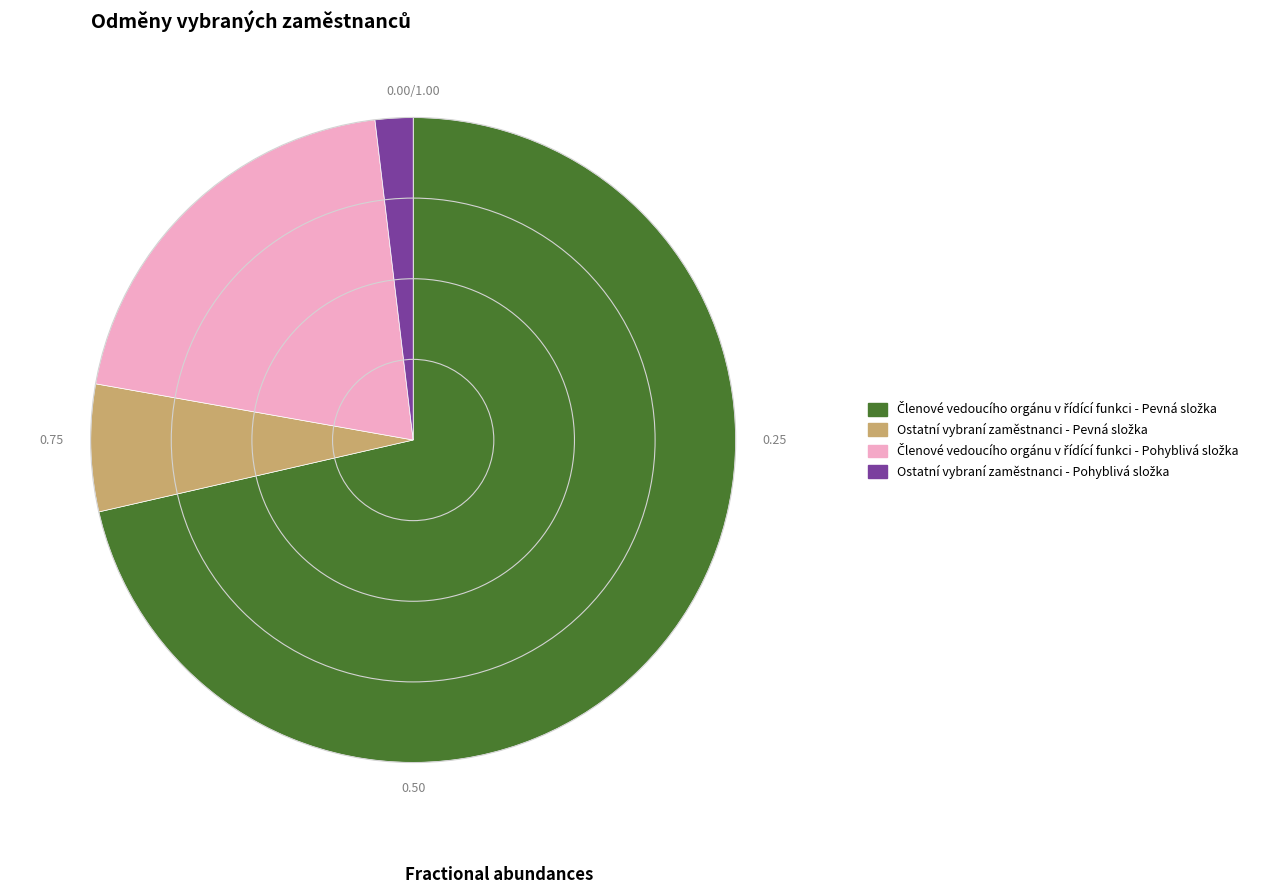

Is there any slice that represents more than half of the pie?

Yes